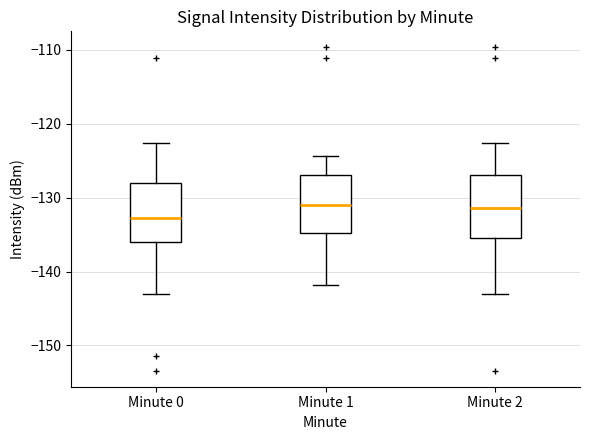

Reading left to right, read every box against the y-axis: the position of its median line, the range the box covers, and the ends of its whiskers. The values are not printed on the chart, so give them approximately, as read against the axis.

Minute 0: median -133, box -136 to -128, whiskers -143 to -123
Minute 1: median -131, box -135 to -127, whiskers -142 to -124
Minute 2: median -131, box -135 to -127, whiskers -143 to -123